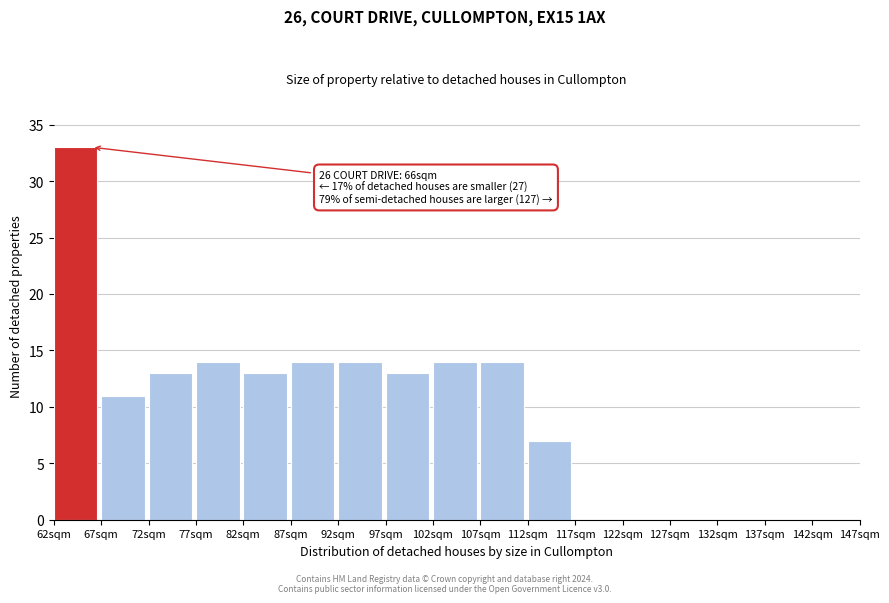

Over which range of the x-axis is the bar tallest?

62 to 67